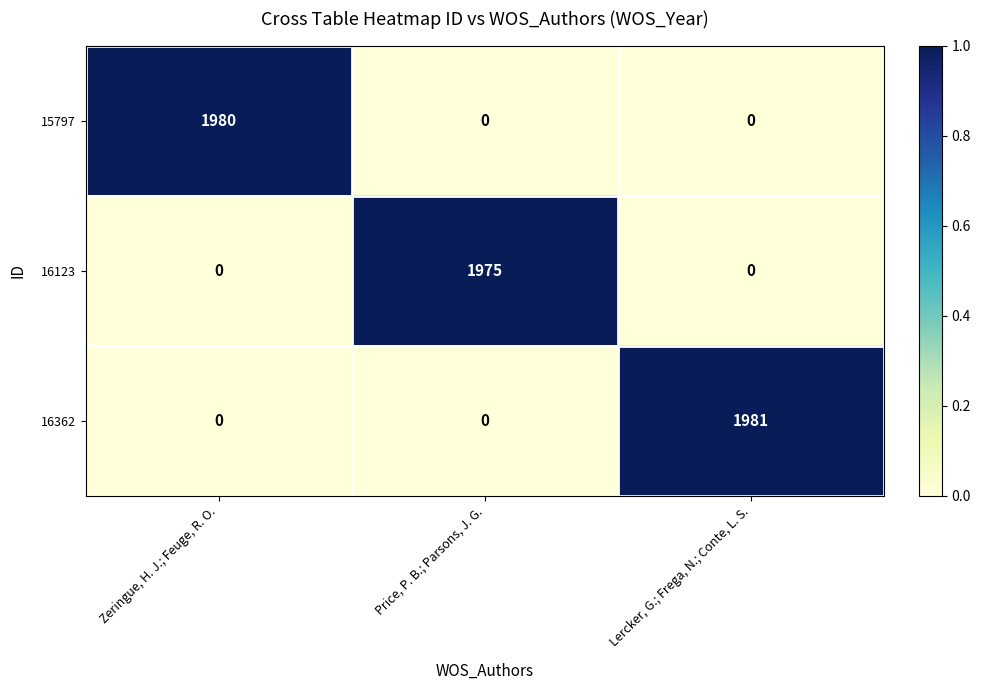

Which series changed the most between Zeringue, H. J.; Feuge, R. O. and Lercker, G.; Frega, N.; Conte, L. S.?

16362